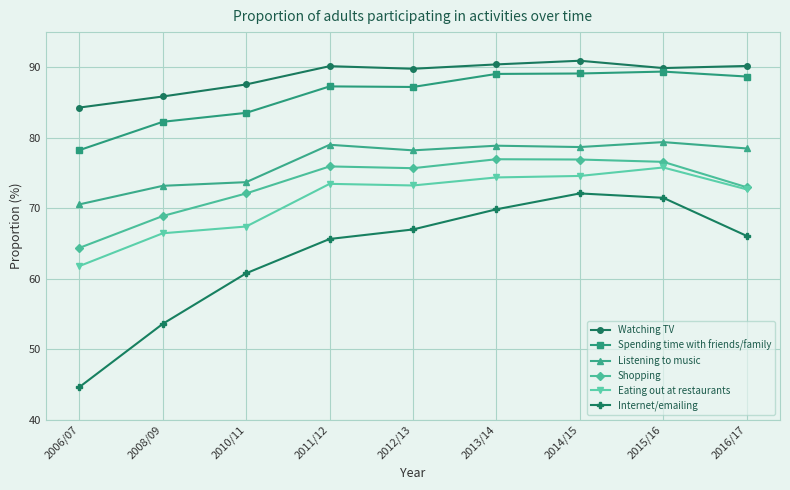

True or false: Internet/emailing and Watching TV cross at least once.

False